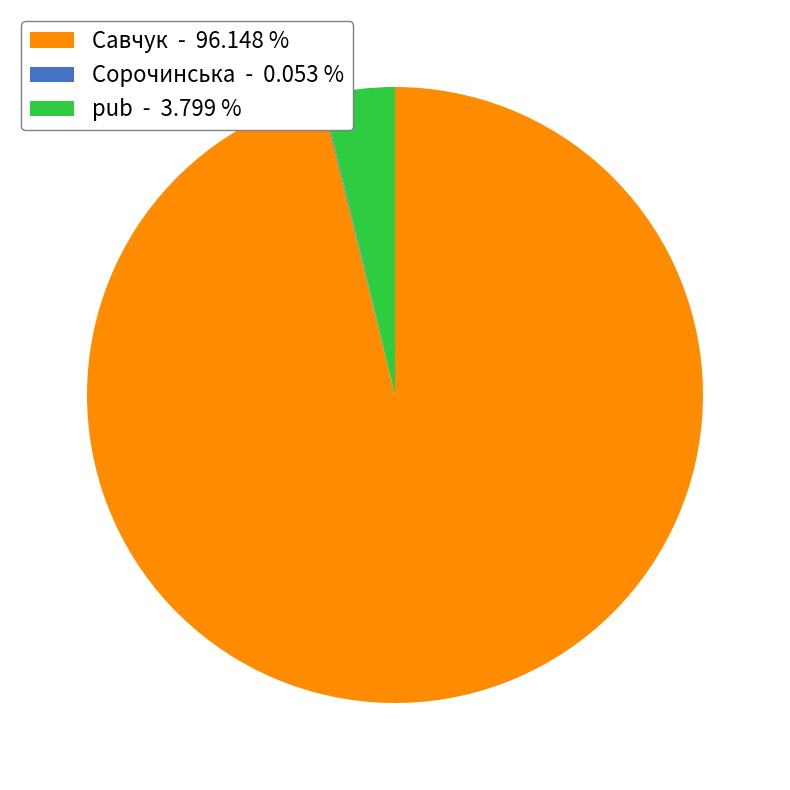

Approximately how many times larger is the value at Савчук - 96.148 % compared to pub - 3.799 %?

25.3